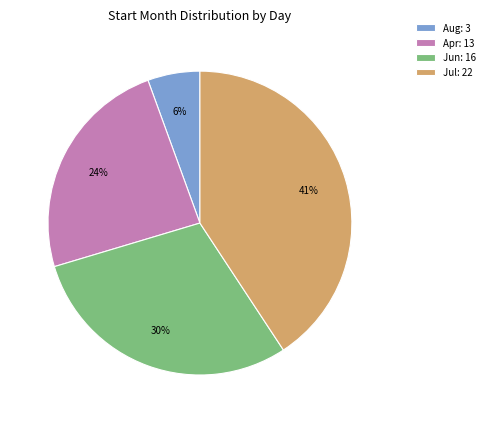

Rank the categories by value from lowest to highest.

Aug: 3, Apr: 13, Jun: 16, Jul: 22